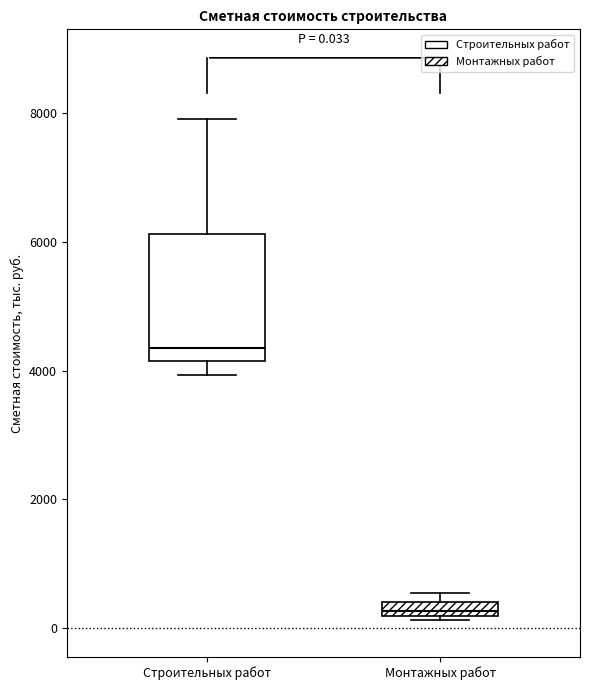

Which box's median line is the lowest?

Монтажных работ